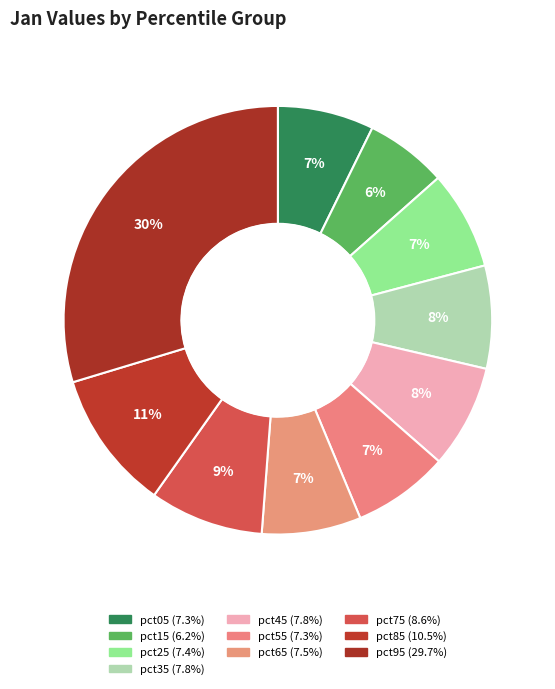

Is pct75 the majority of the pie?

No